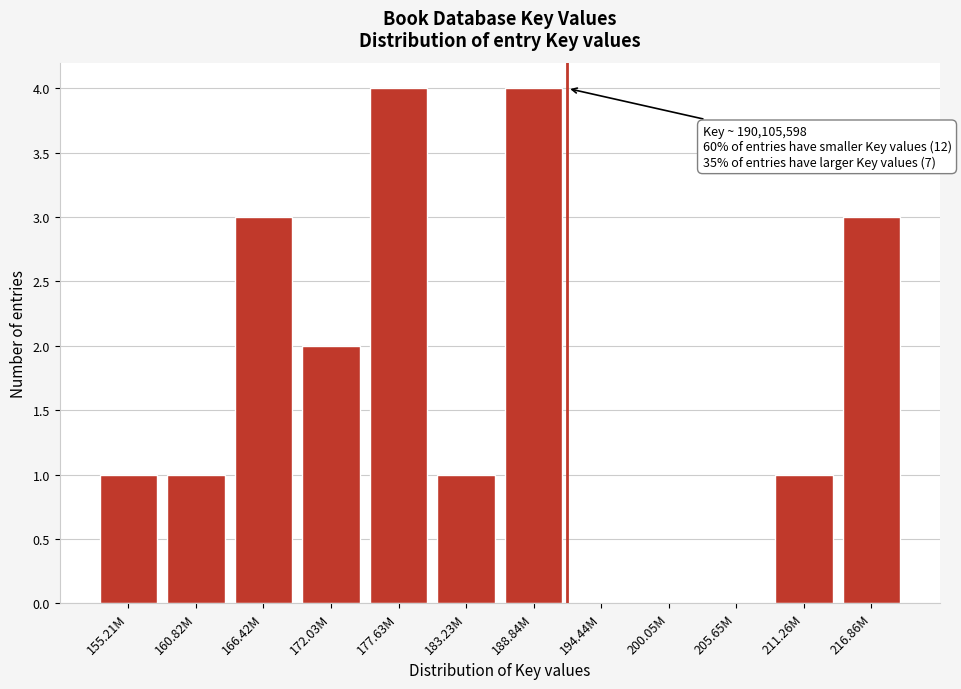

Reading right to left, transcribe all the data shown in this chart.

216.86M=3	211.26M=1	205.65M=0	200.05M=0	194.44M=0	188.84M=4	183.23M=1	177.63M=4	172.03M=2	166.42M=3	160.82M=1	155.21M=1